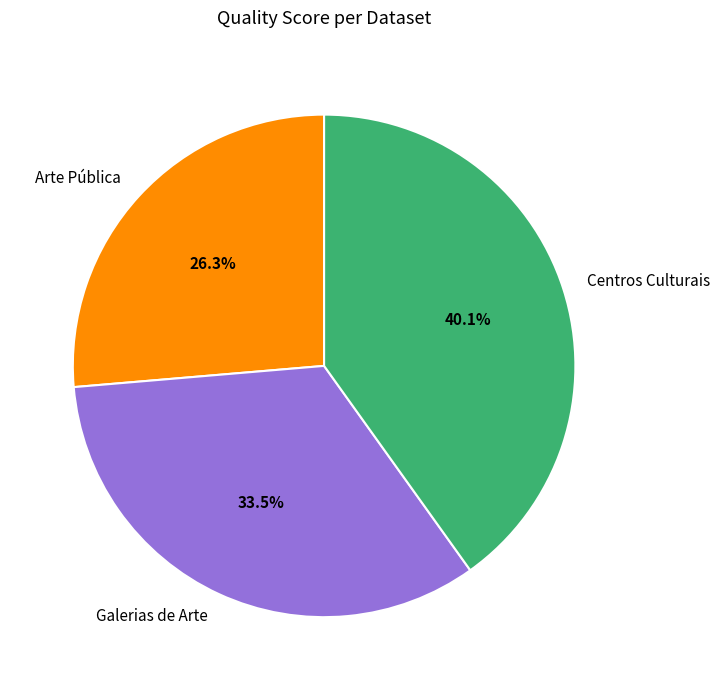

Rank the categories by value from lowest to highest.

Arte Pública, Galerias de Arte, Centros Culturais